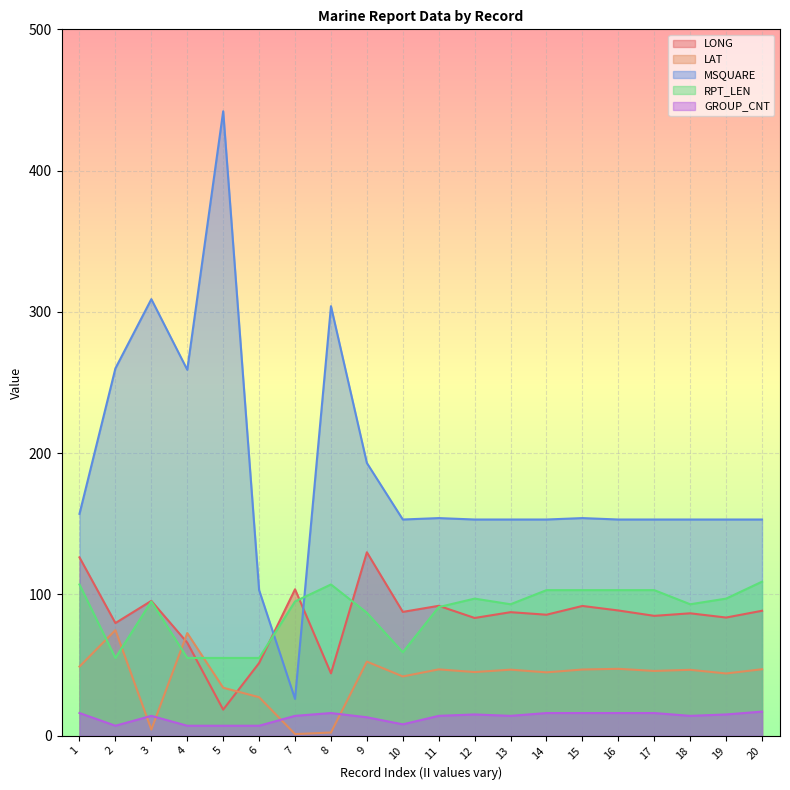

What is the value of the GROUP_CNT point at the 17th from the left?

16.0